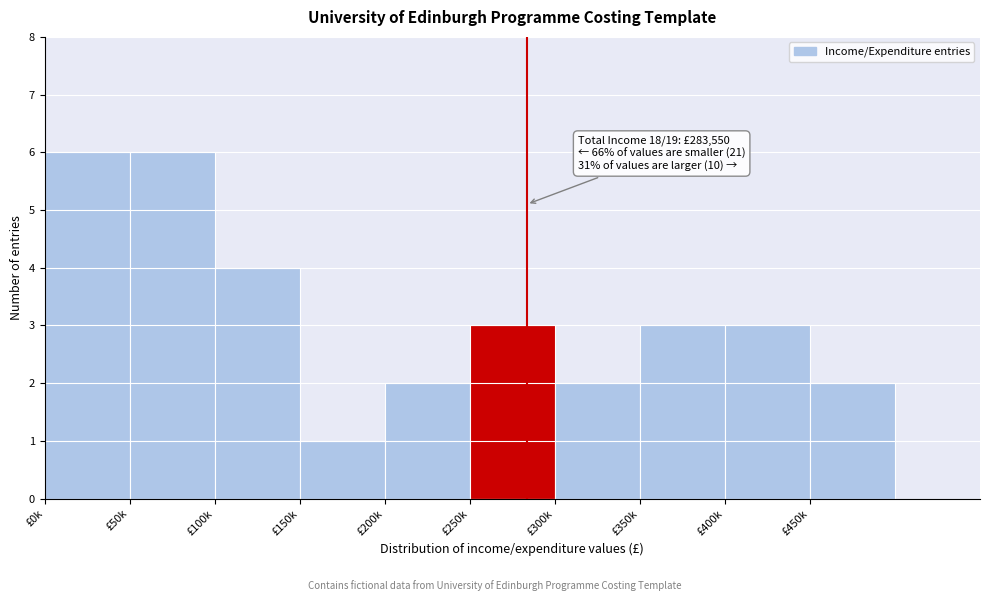

Reading left to right, transcribe all the data shown in this chart.

6	6	4	1	2	3	2	3	3	2